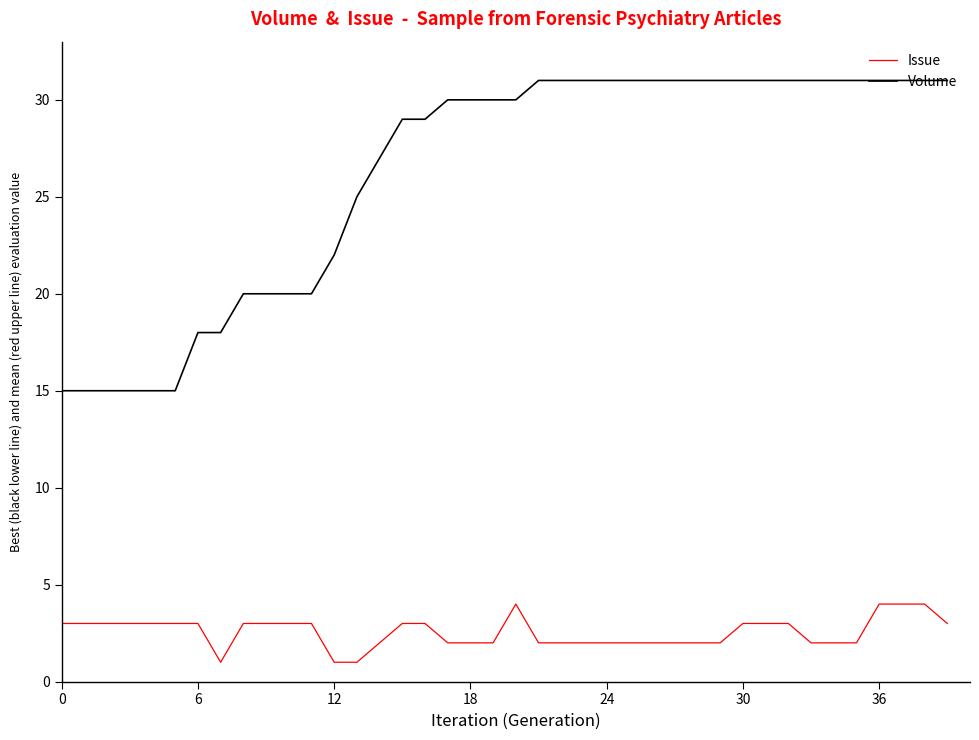

True or false: Volume and Issue intersect in this chart.

False